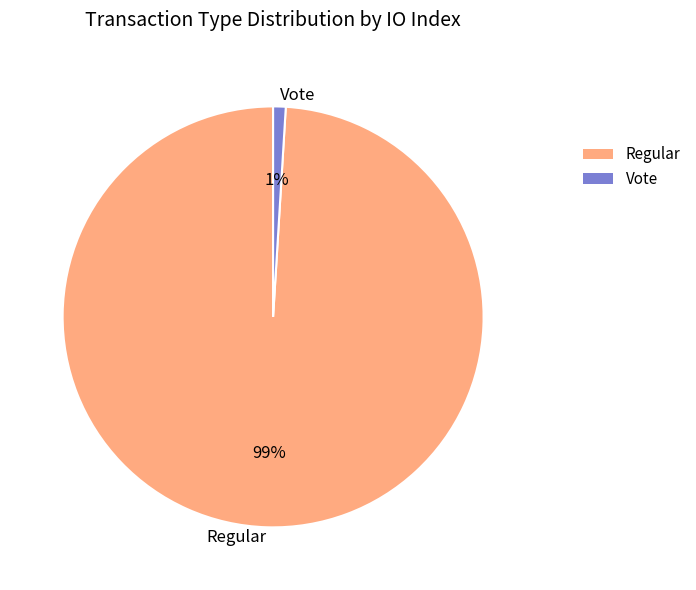

Is it true that Regular is 99% of the pie?

True